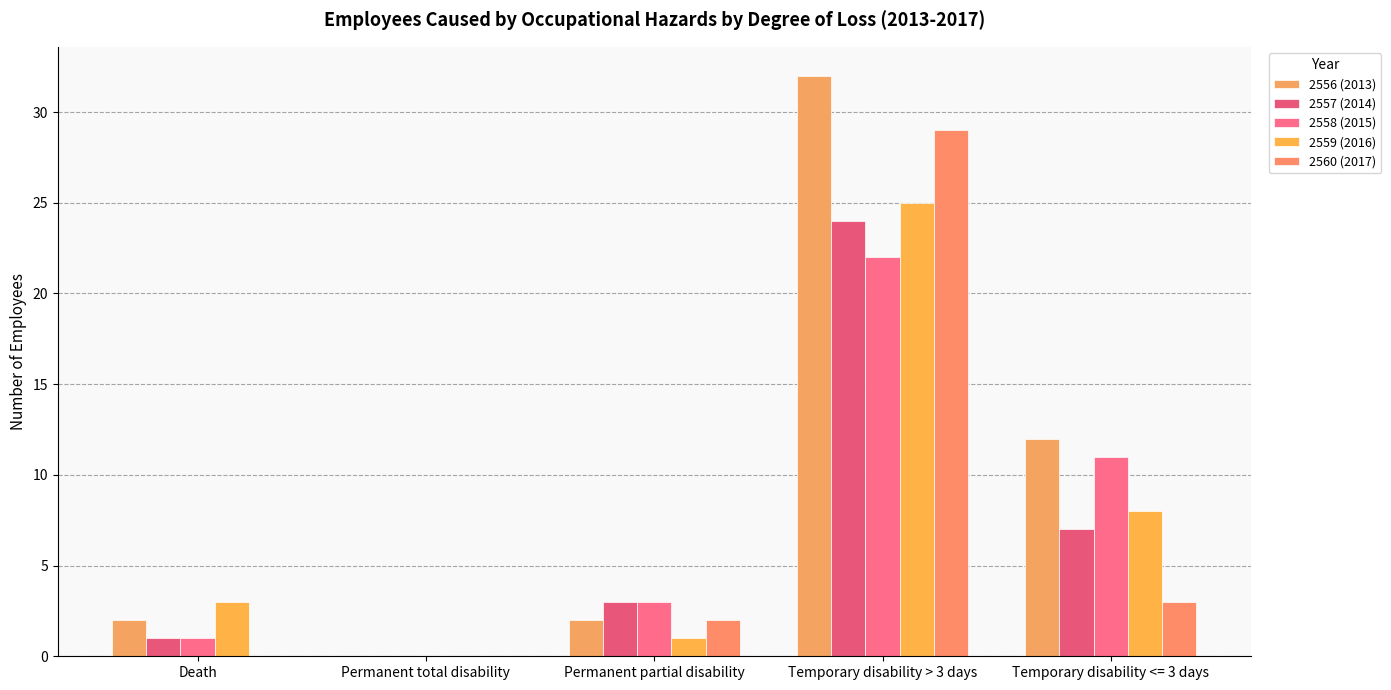

The value of 2557 (2014) at Permanent partial disability is 3. True or false?

True